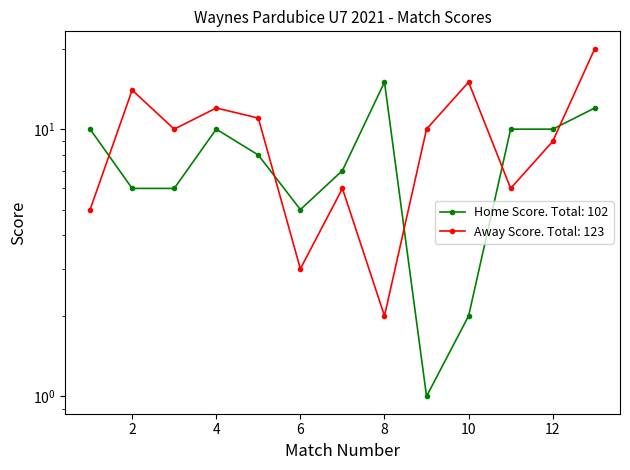

How many data points does each series have?

13